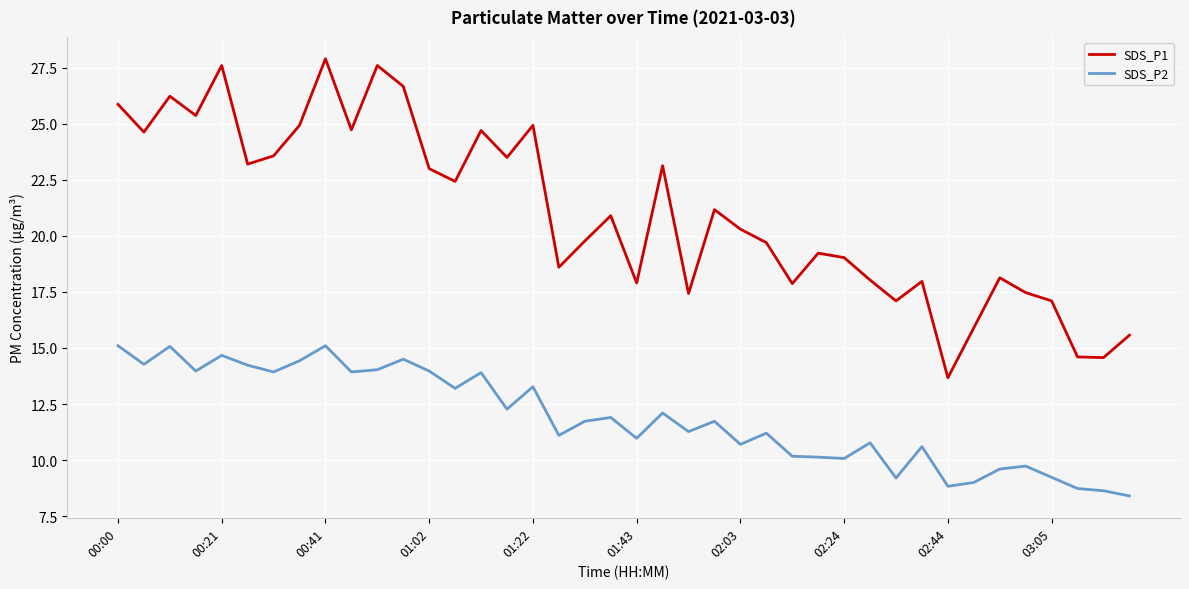

At how many categories does at least one series exceed 11?

40